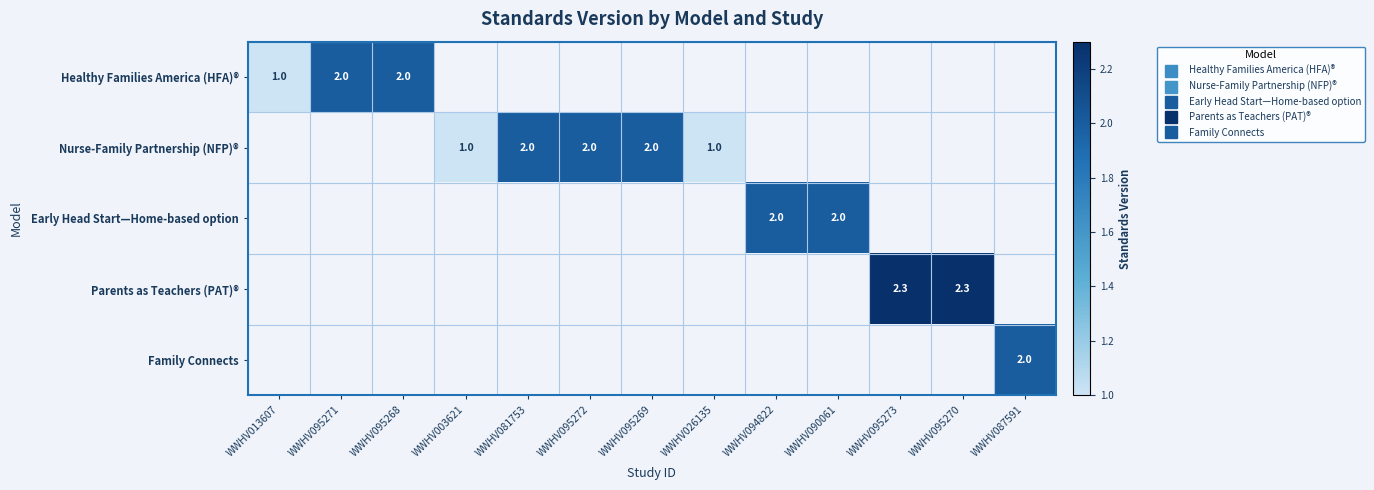

How many positive values does the Family Connects series have?

1